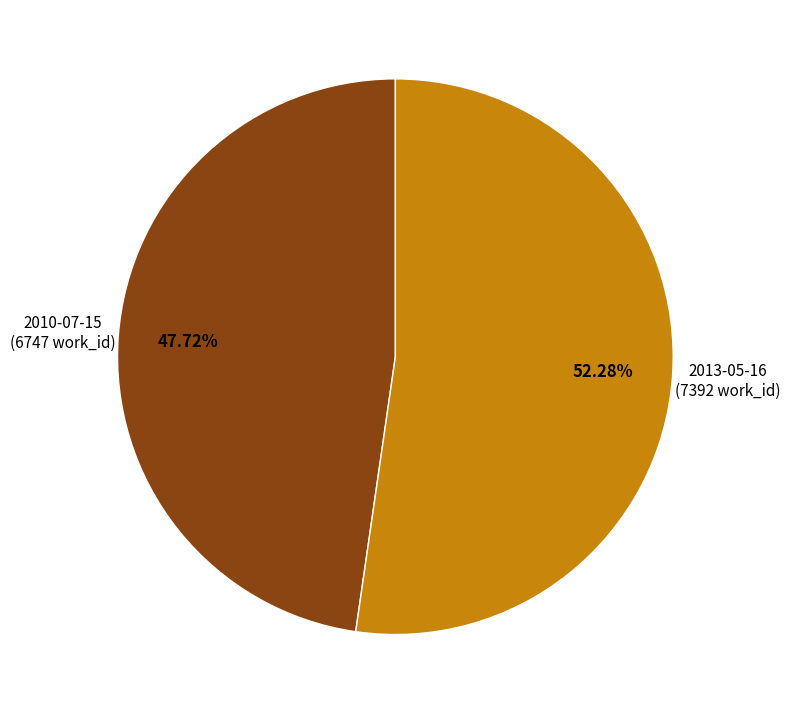

Does any single category account for the majority?

Yes